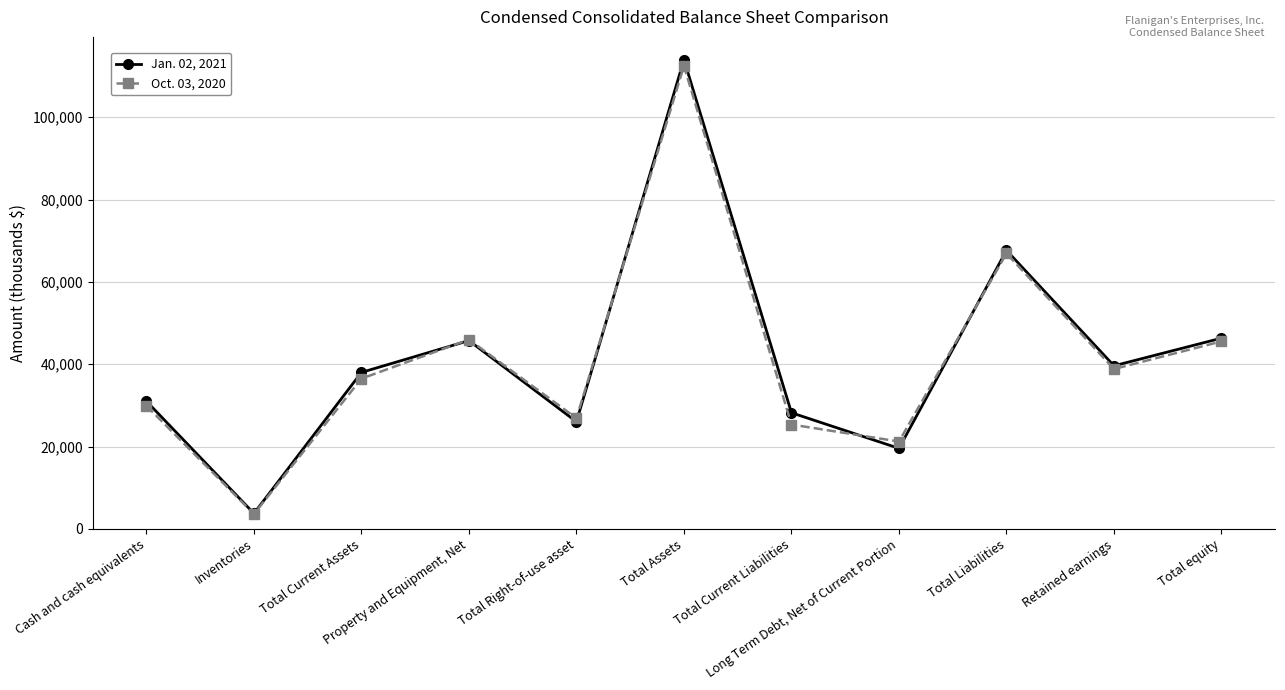

Which series has the largest range (max minus min)?

Jan. 02, 2021